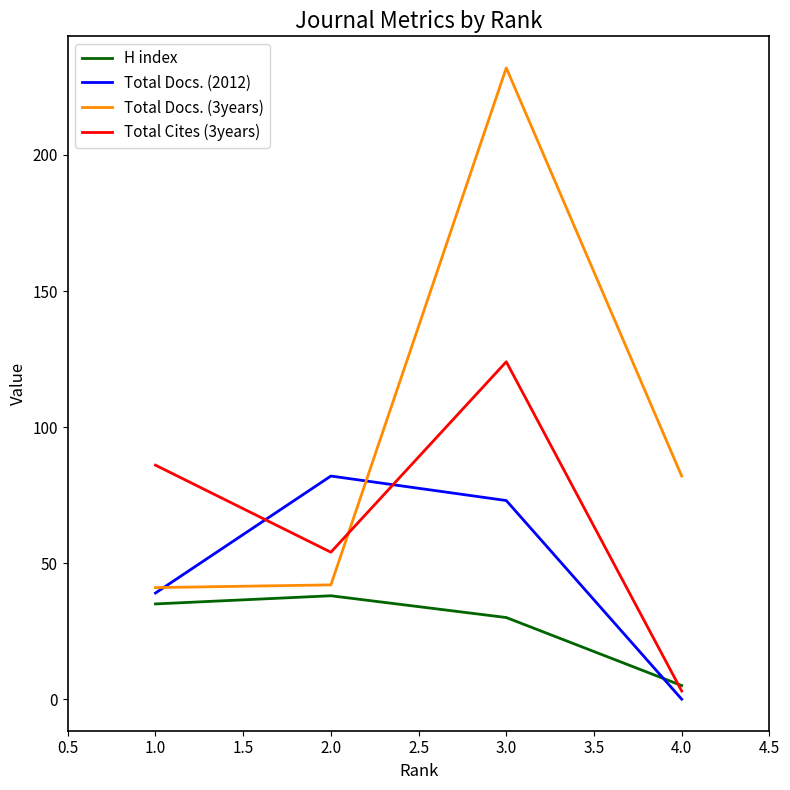

Which series has the widest spread of values?

Total Docs. (3years)